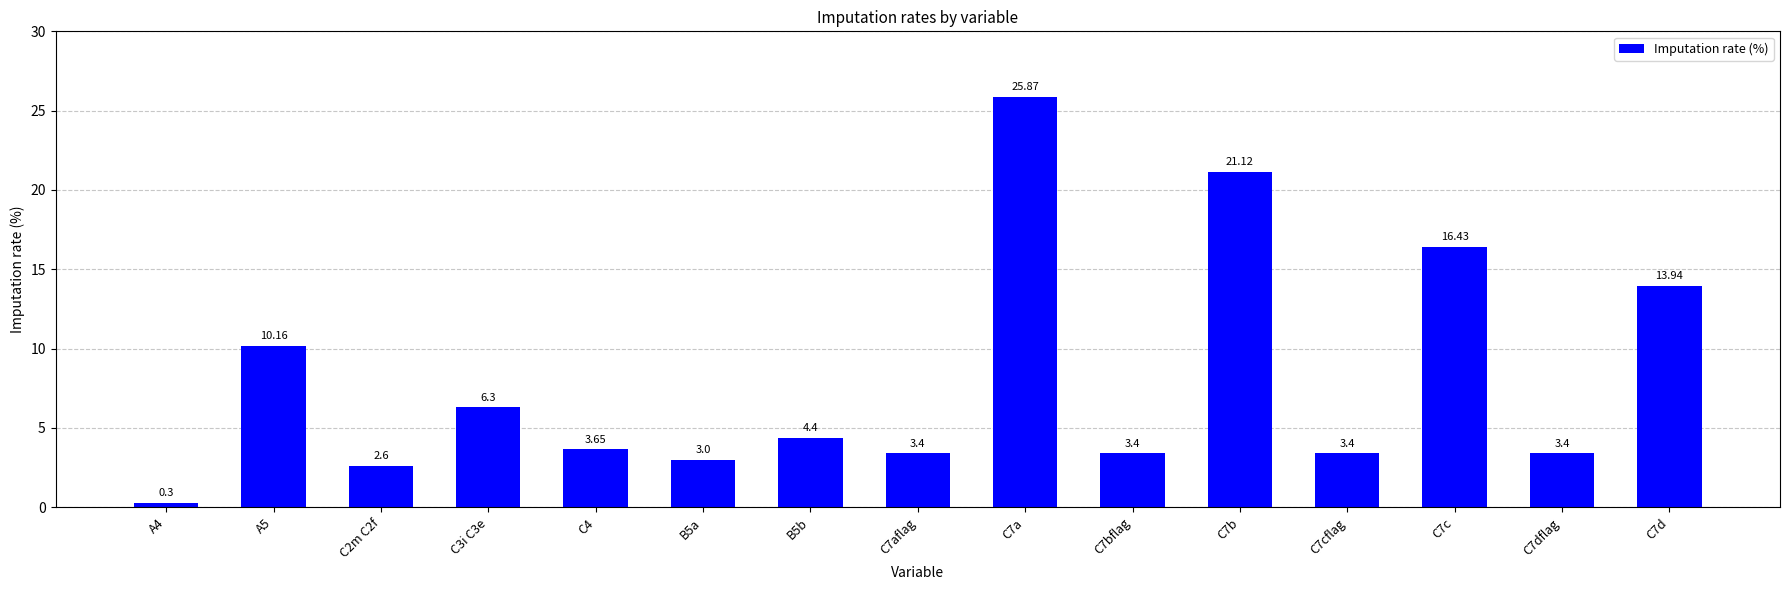

Which has a higher value, C7b or C2m C2f?

C7b